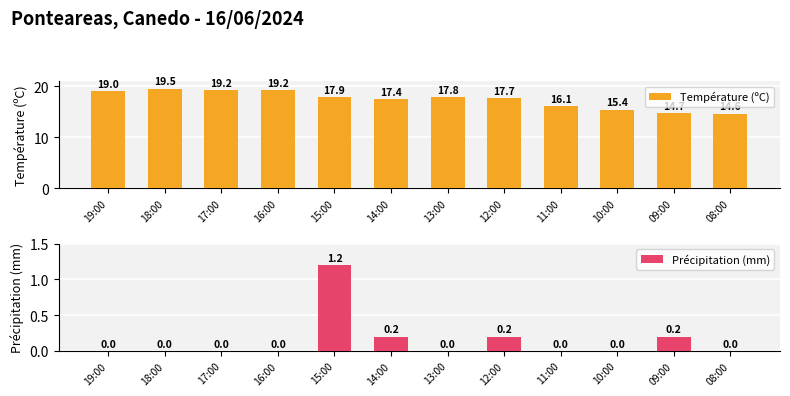

What is the total value across all series at 11:00?

16.1